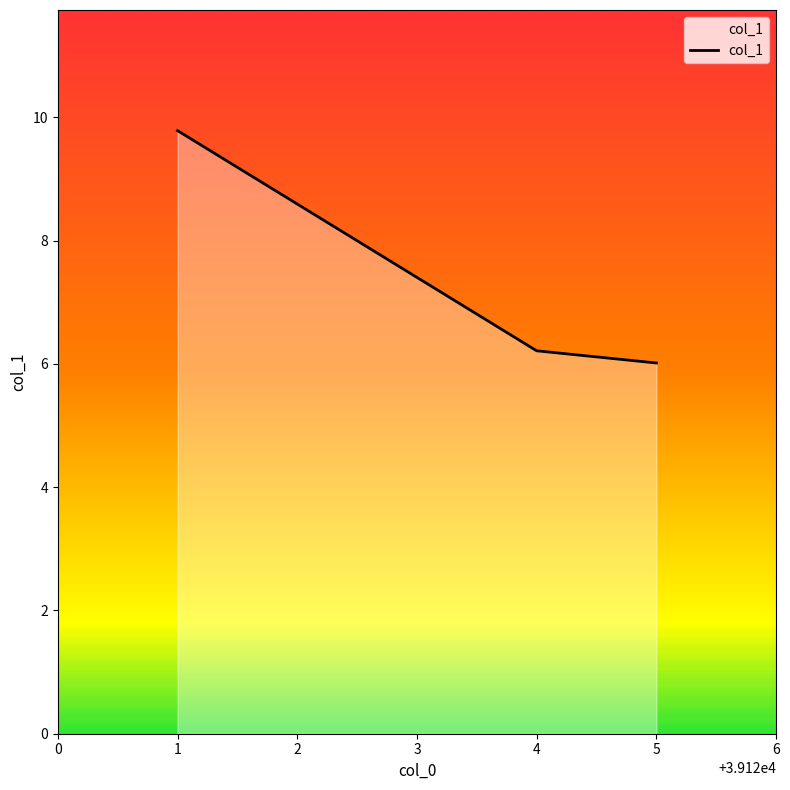

Approximately how many times larger is the value at 5 compared to 4?

1.0